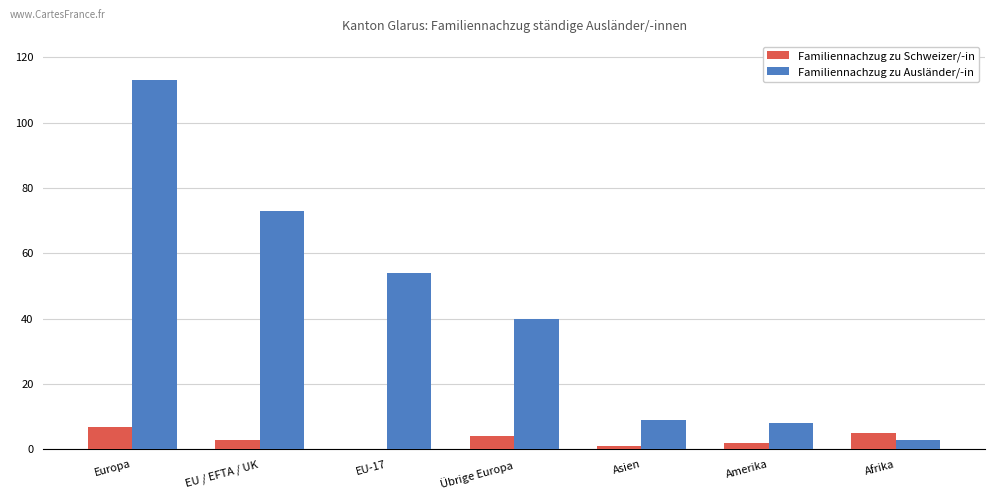

Which series has the largest total across all categories?

Familiennachzug zu Ausländer/-in